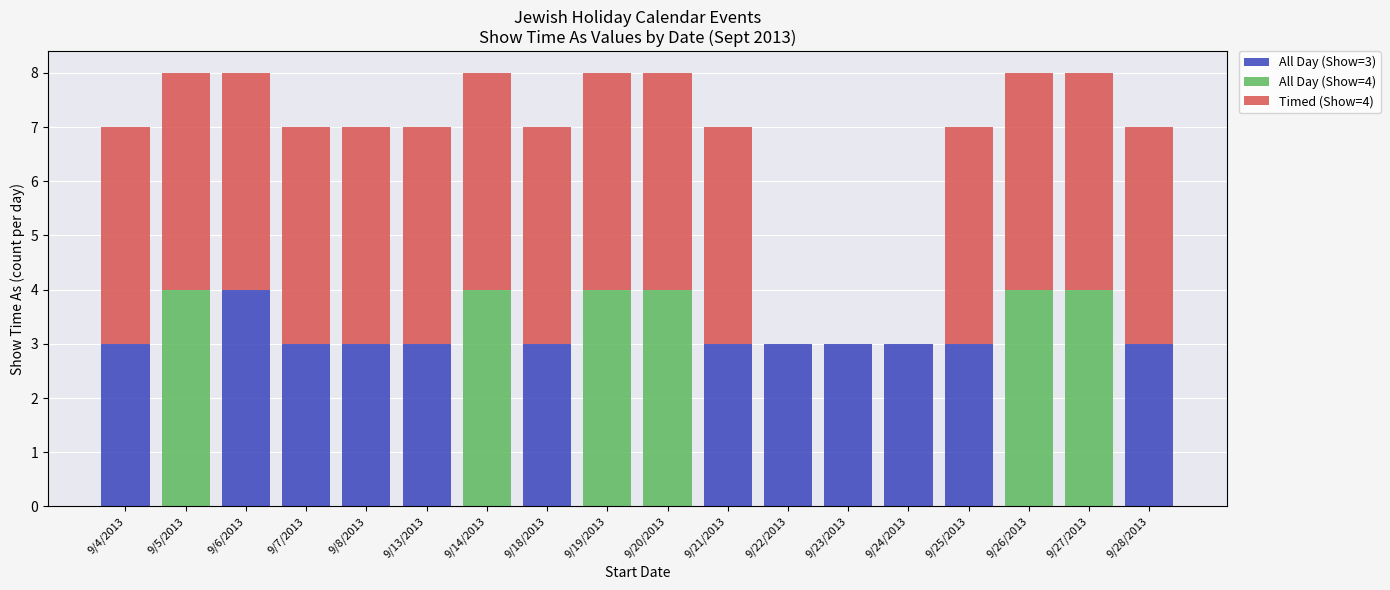

Are the bars grouped side by side (vs. stacked)?

No